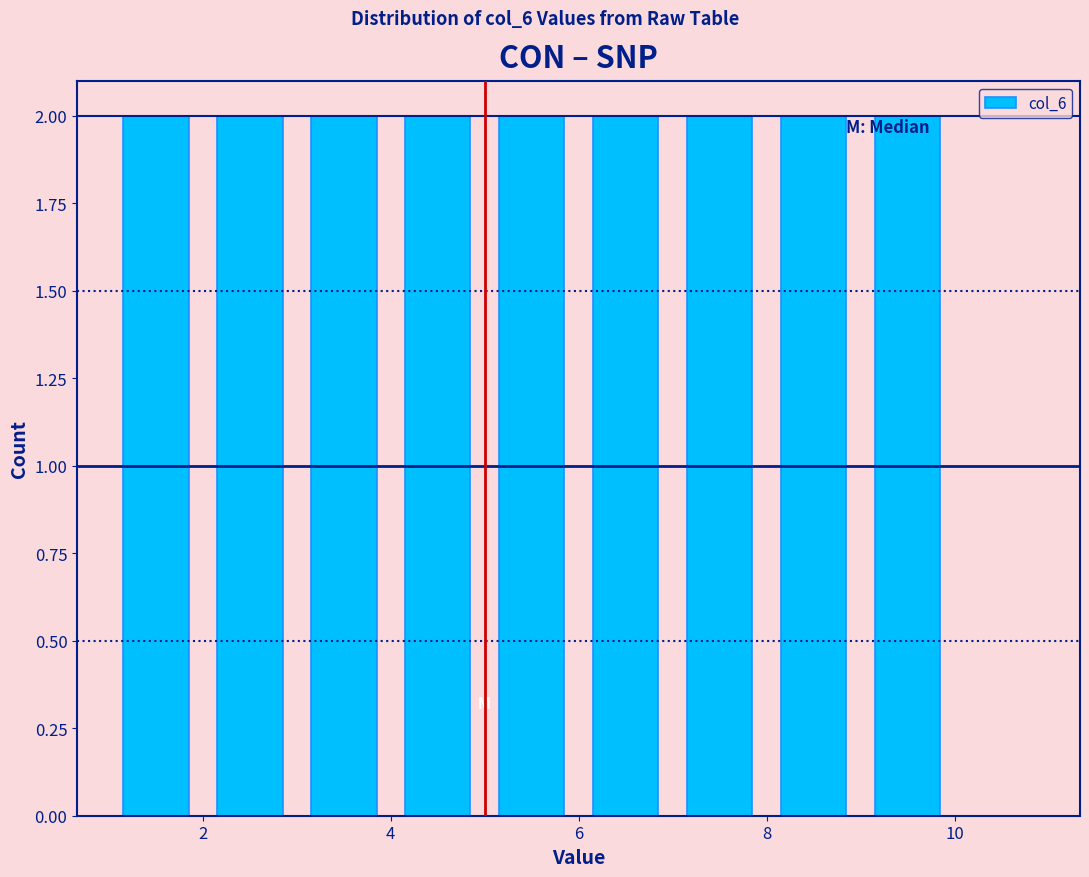

Reading left to right, list every bar in this chart as the range it spans on the x-axis followed by its height. The values are not printed on the chart, so give them approximately, as read against the axis.

1 to 2: 2
2 to 3: 2
3 to 4: 2
4 to 5: 2
5 to 6: 2
6 to 7: 2
7 to 8: 2
8 to 9: 2
9 to 10: 2
10 to 11: 0